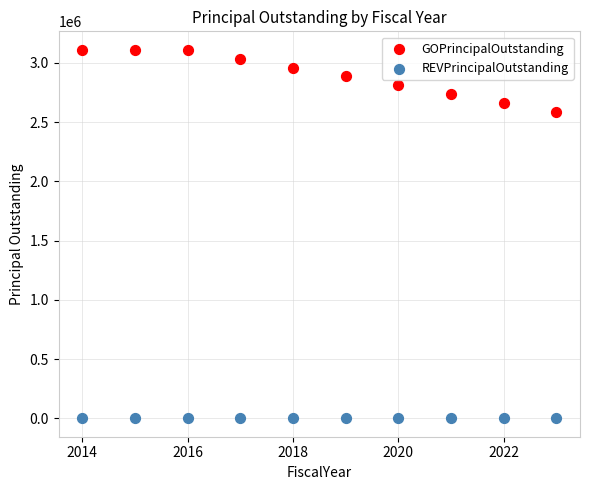

Which series contains the lowest Y value?

REVPrincipalOutstanding